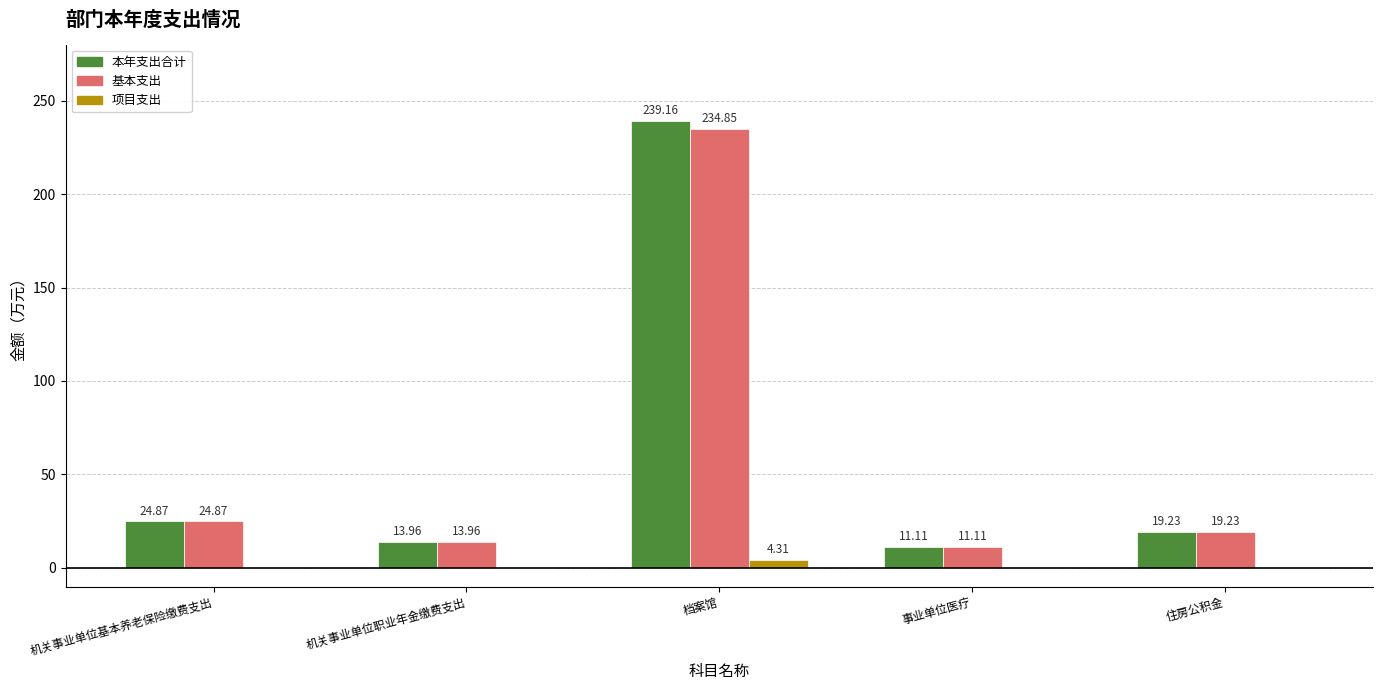

Does the chart contain stacked bars?

No